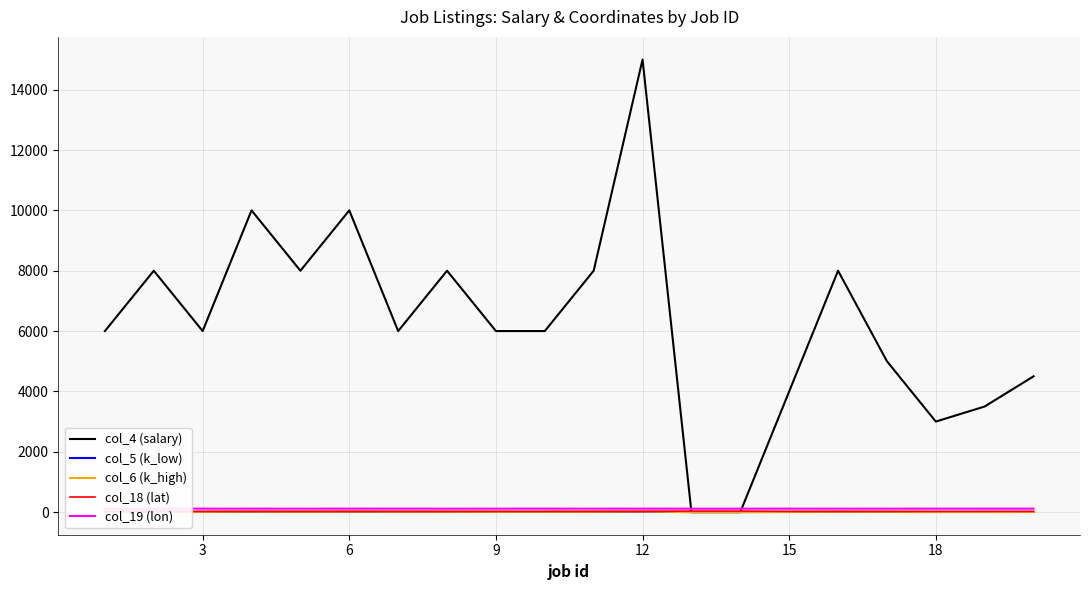

Which series has the largest total across all categories?

col_4 (salary)